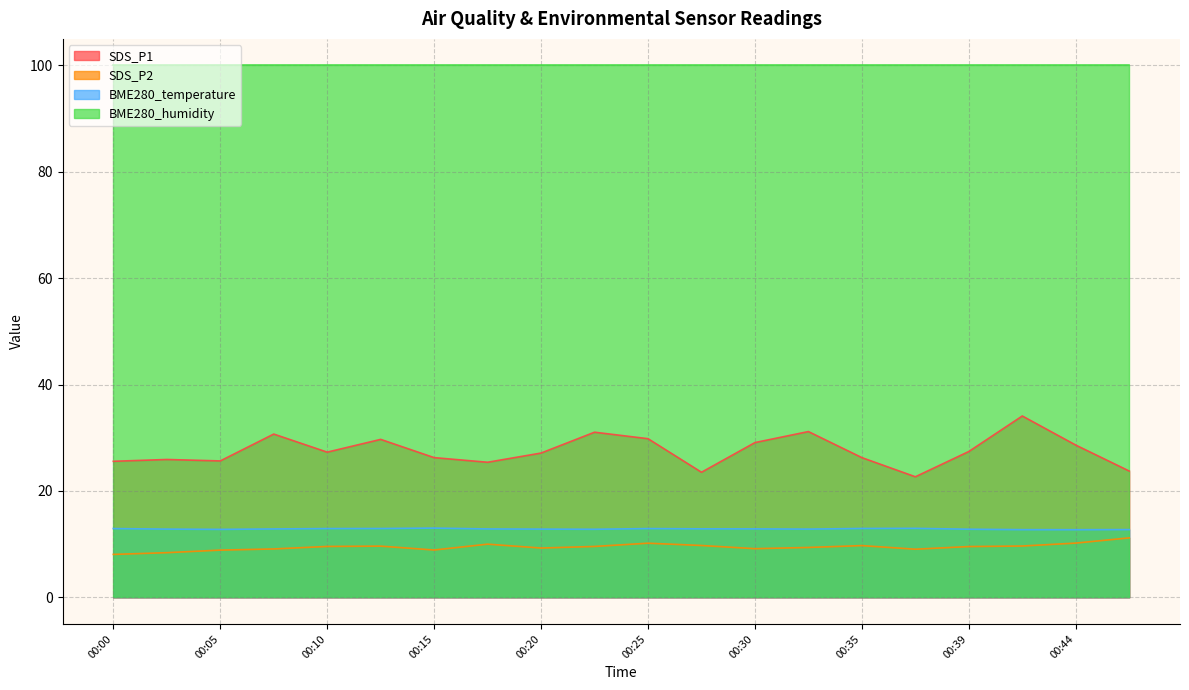

At which label is SDS_P1 closest to 28?

00:39